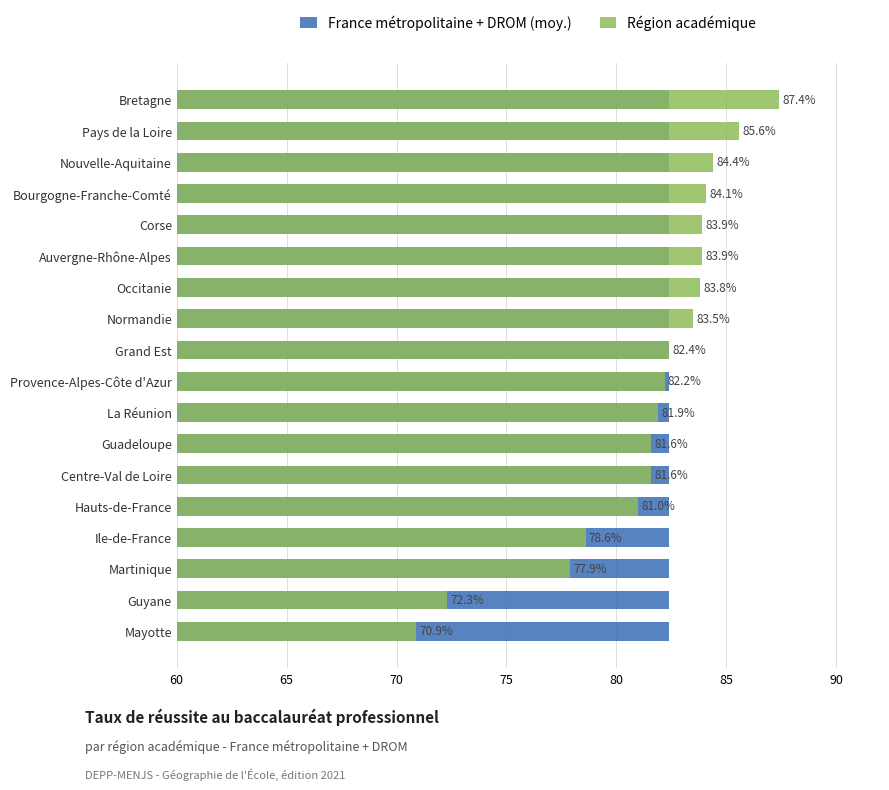

What is the highest value of the Région académique series?

87.4